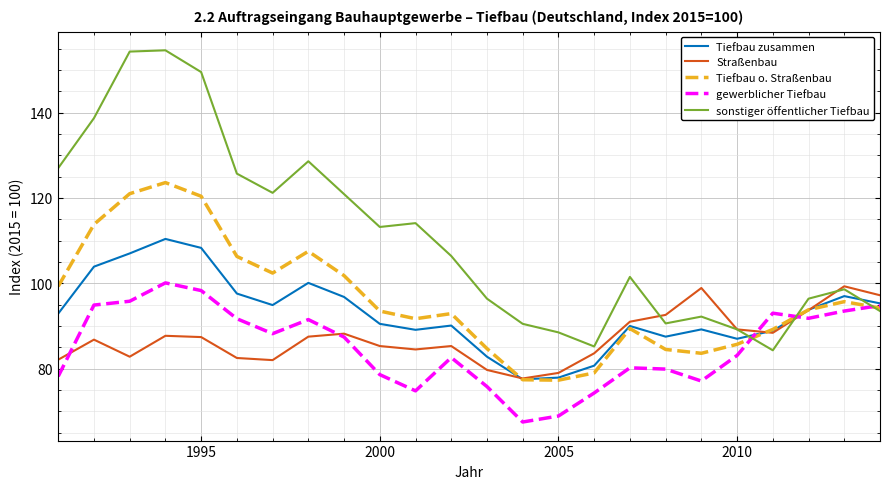

What is the minimum value for sonstiger öffentlicher Tiefbau?

84.3